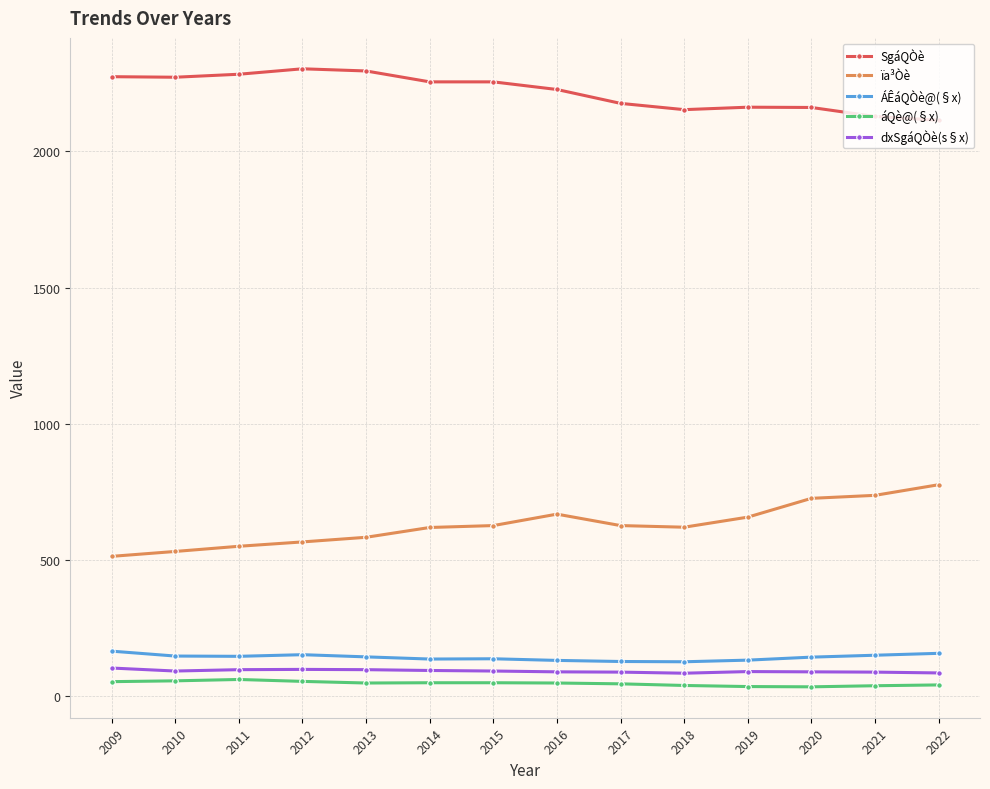

What is the total value across all series at 2019?

3076